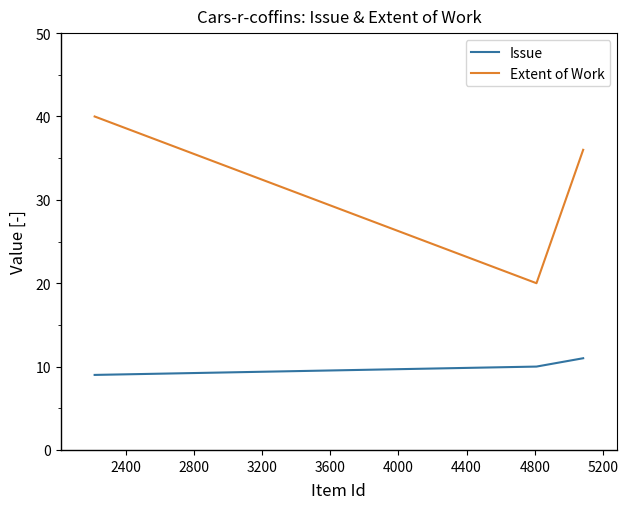

What are all the series names shown in the legend?

Issue, Extent of Work